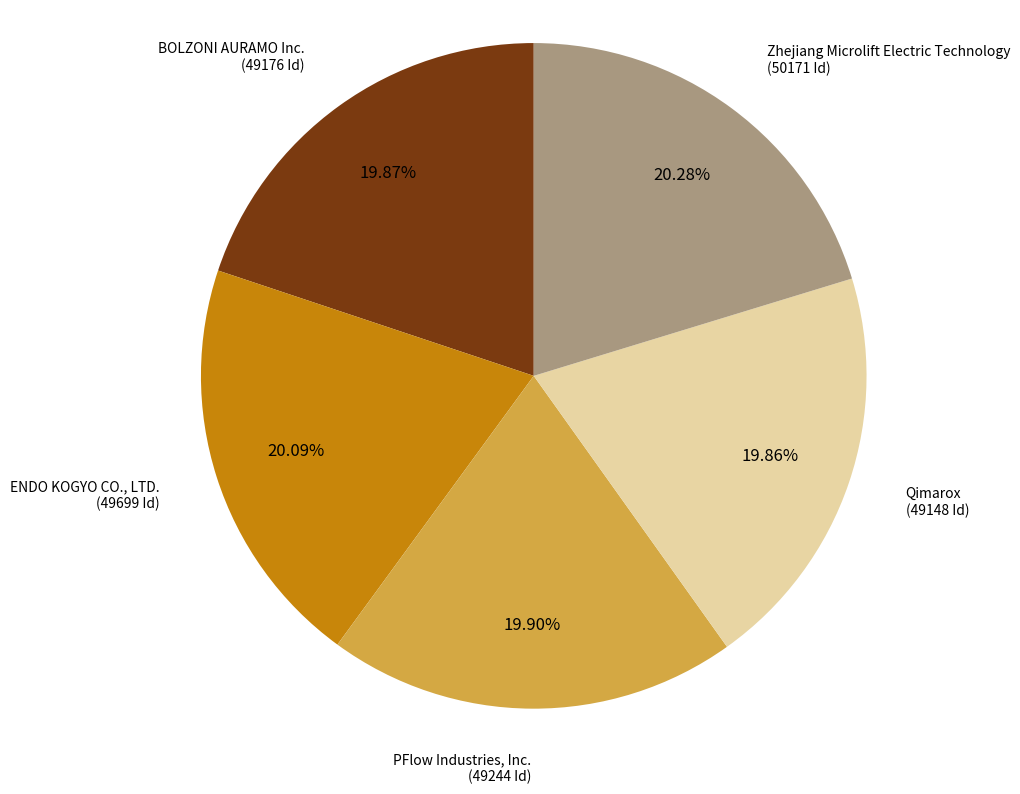

What percentage is the ENDO KOGYO CO., LTD. slice, to the nearest percent?

20%